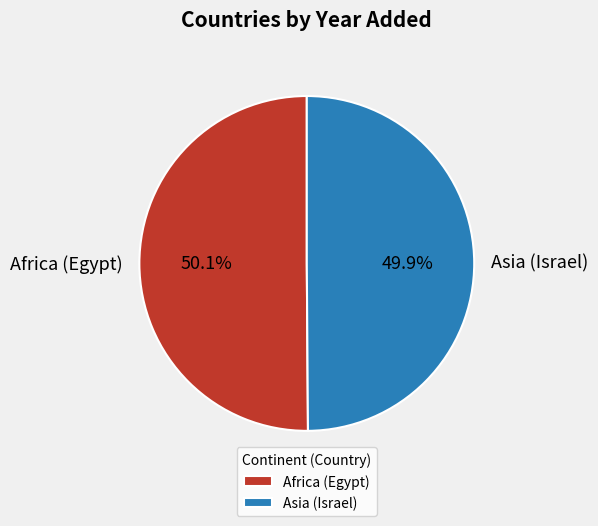

What portion of the pie excludes Asia (Israel)?

50.1%